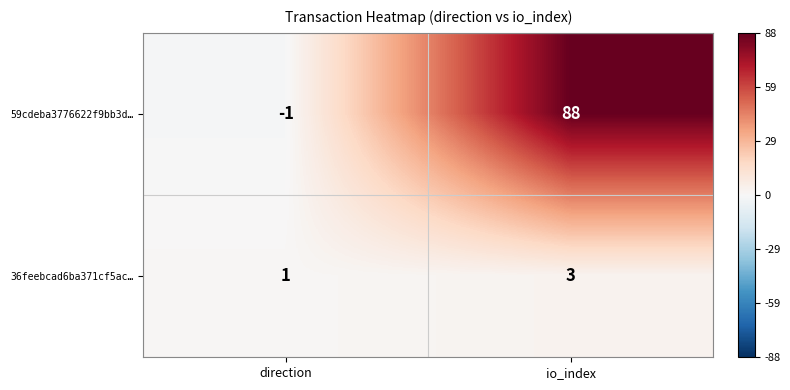

Which series has the largest range (max minus min)?

59cdeba3776622f9bb3d…